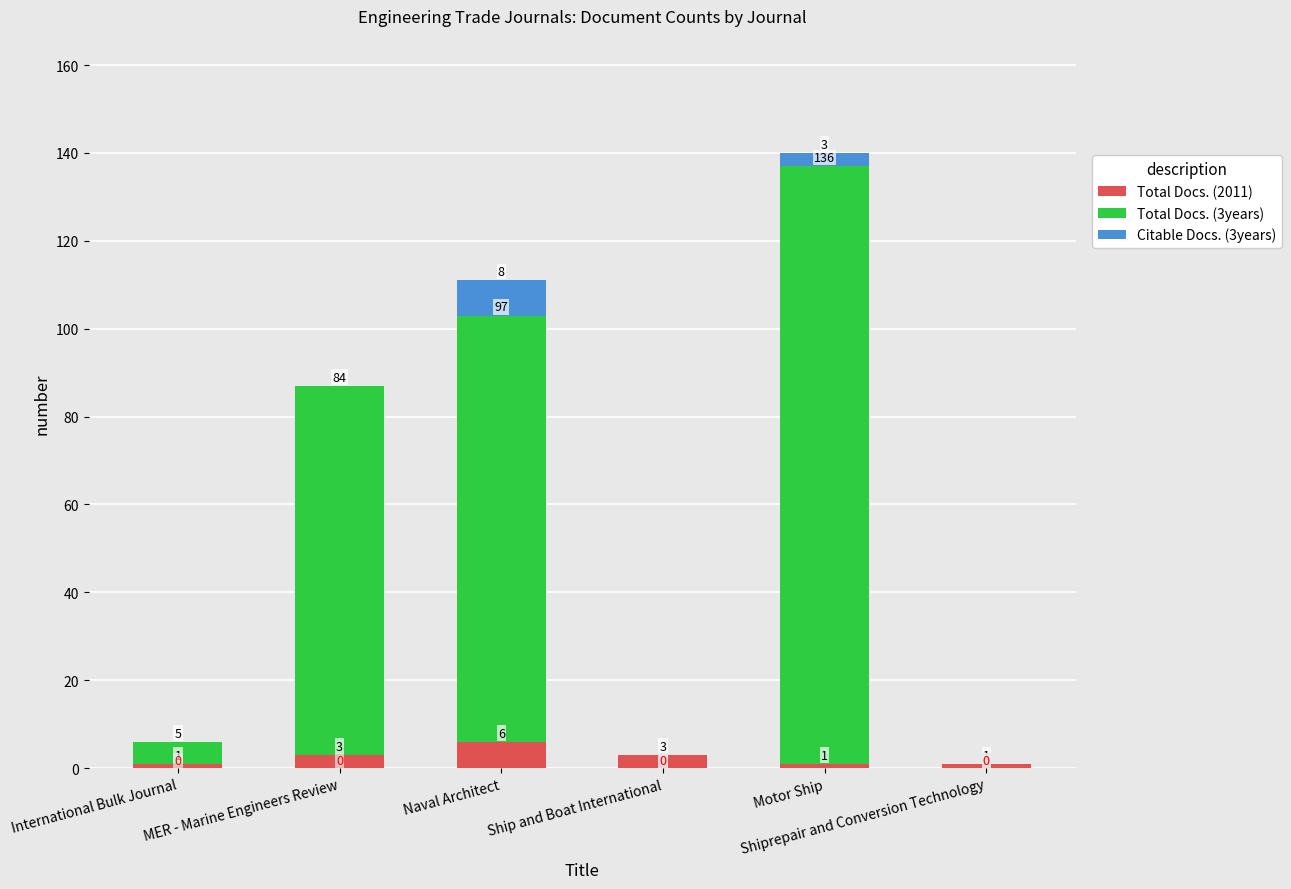

At which category is the sum across all series the highest?

Motor Ship